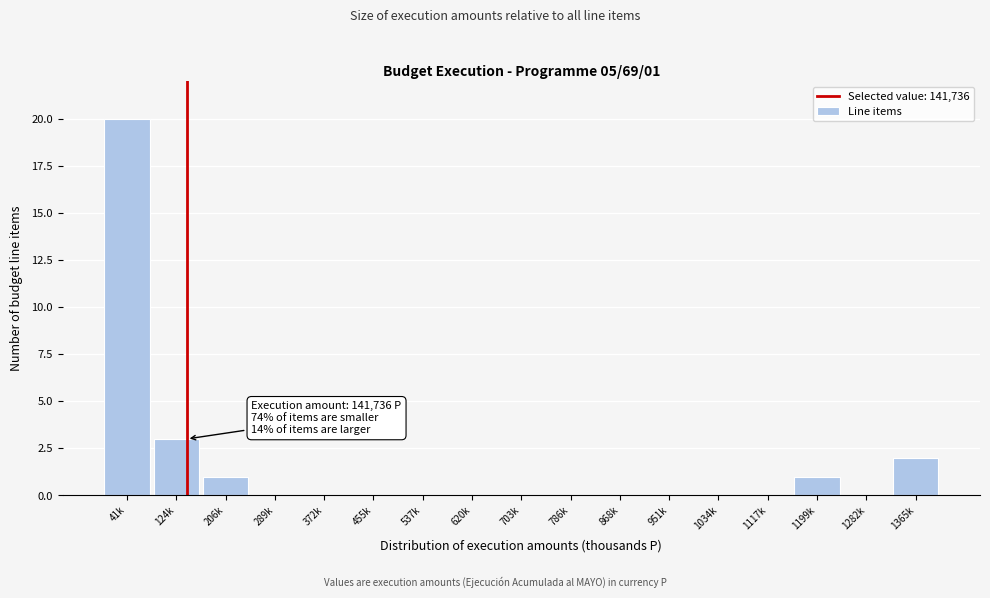

Reading left to right, what are all the values shown in this chart?

41k=20	124k=3	206k=1	289k=0	372k=0	455k=0	537k=0	620k=0	703k=0	786k=0	868k=0	951k=0	1034k=0	1117k=0	1199k=1	1282k=0	1365k=2